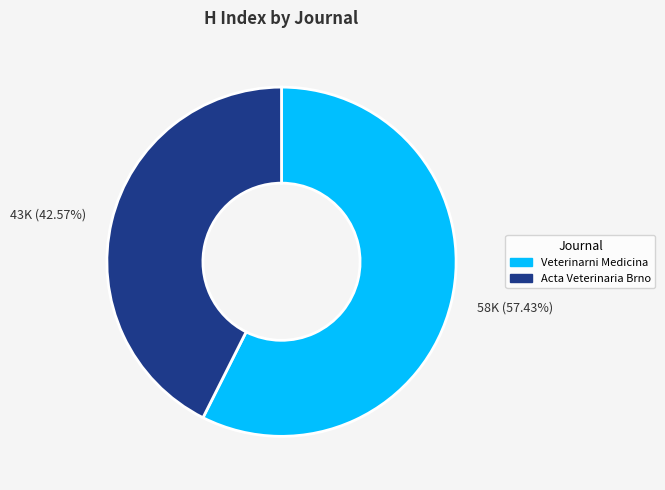

How many slices are in this pie chart?

2